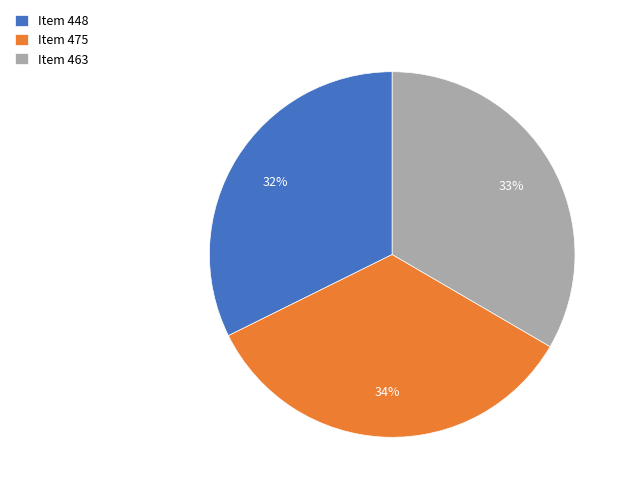

Combined, do Item 475 and Item 463 account for over 50%?

Yes